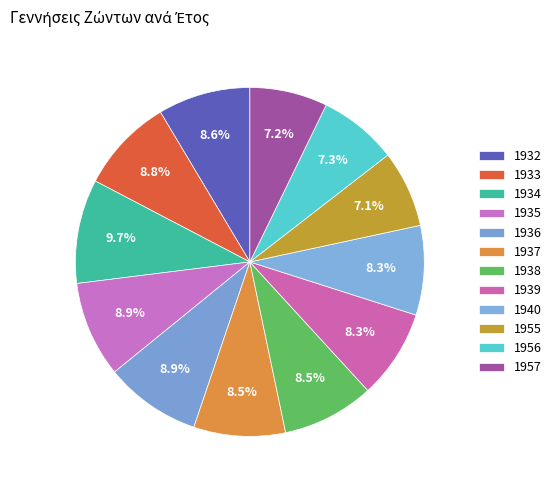

Is there any slice that represents more than half of the pie?

No